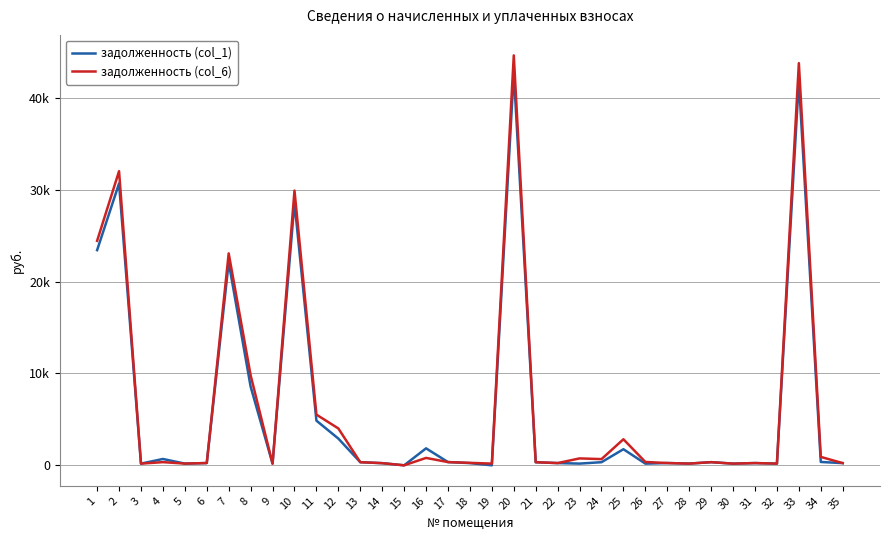

Reading left to right, extract all data points from this chart.

задолженность (col_1): 23419.4	30681.2	184.8	690.1	187.2	247.6	22093.2	8566.1	186.0	28597.4	4862.1	2909.6	340.9	235.0	0.0	1847.7	351.6	240.4	0.0	42751.2	336.1	244.1	187.2	338.5	1751.8	182.4	247.6	187.8	343.9	183.0	244.6	184.6	41916.8	363.6	239.8
задолженность (col_6): 24436.8	32014.8	184.8	346.5	187.2	247.6	23068.6	9800.5	186.0	29902.6	5518.7	4014.2	340.9	235.0	0.0	805.5	351.6	267.7	184.8	44618.8	336.1	244.0	752.0	676.9	2836.5	364.8	247.6	187.8	343.9	183.0	244.6	184.8	43776.5	916.1	239.8